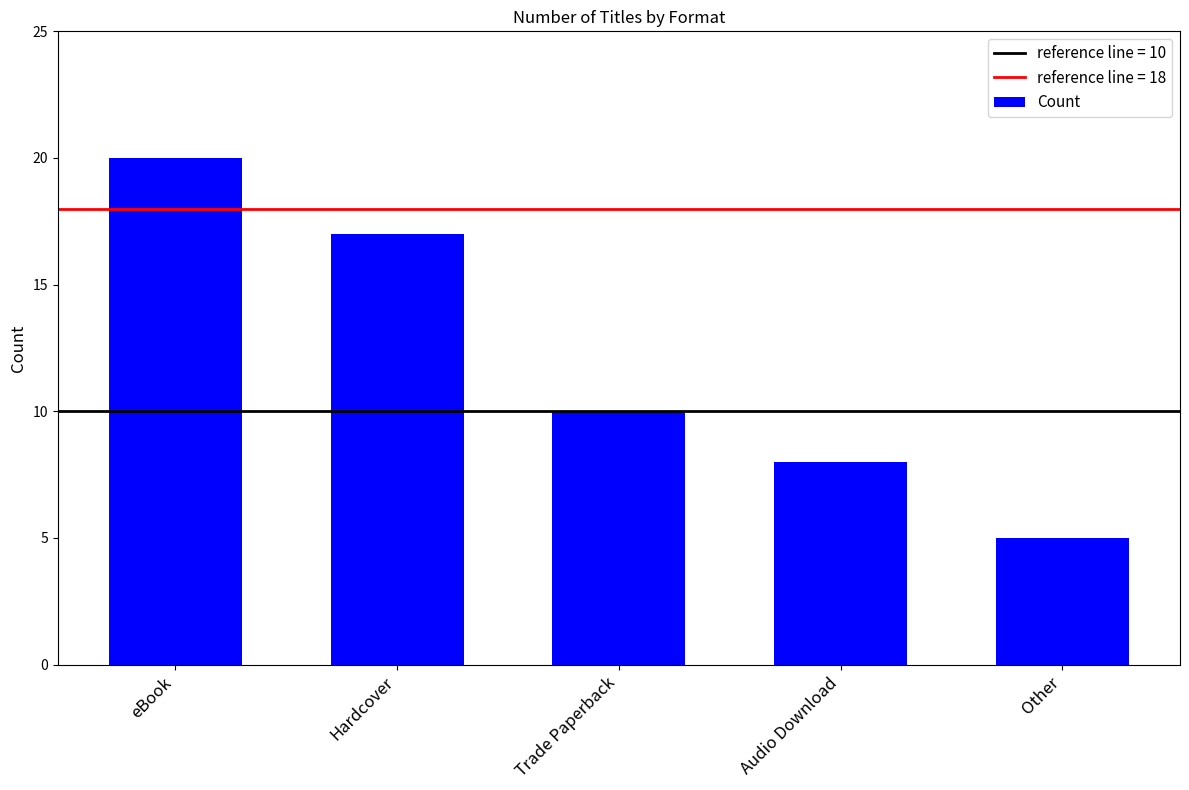

What is the change in value from Hardcover to Trade Paperback?

-7